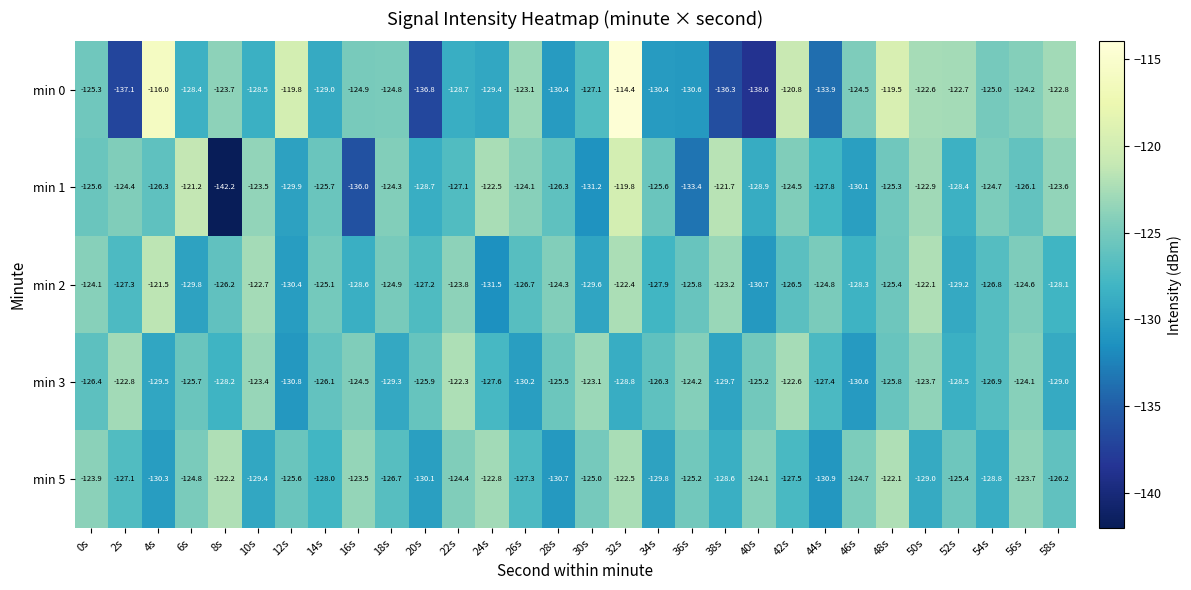

At which category is the sum across all series the highest?

32s